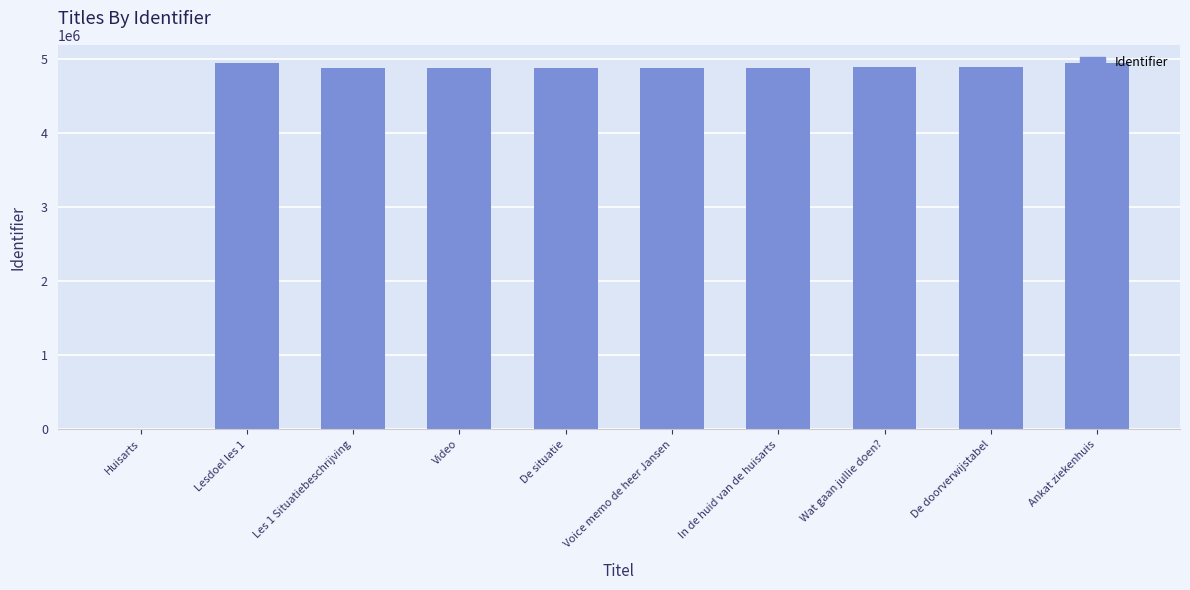

Is it true that the value at De situatie is 4879638?

True